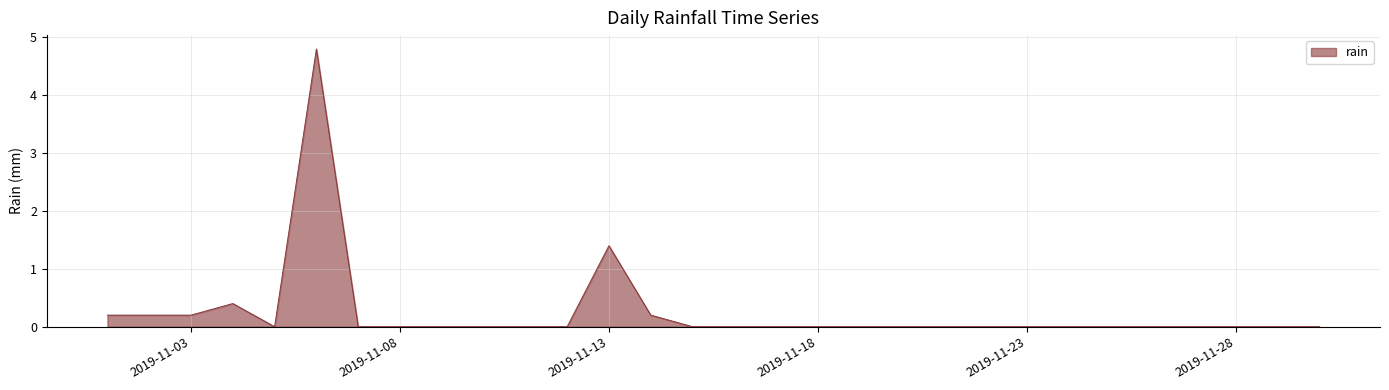

What is the maximum value shown in the chart?

4.8